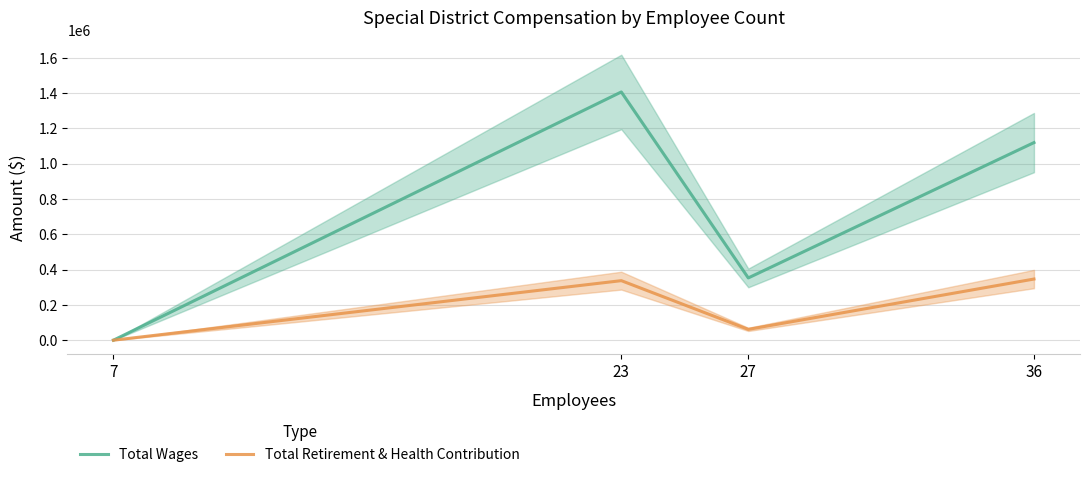

Where does the Total Retirement & Health Contribution series first go above 337430?

36